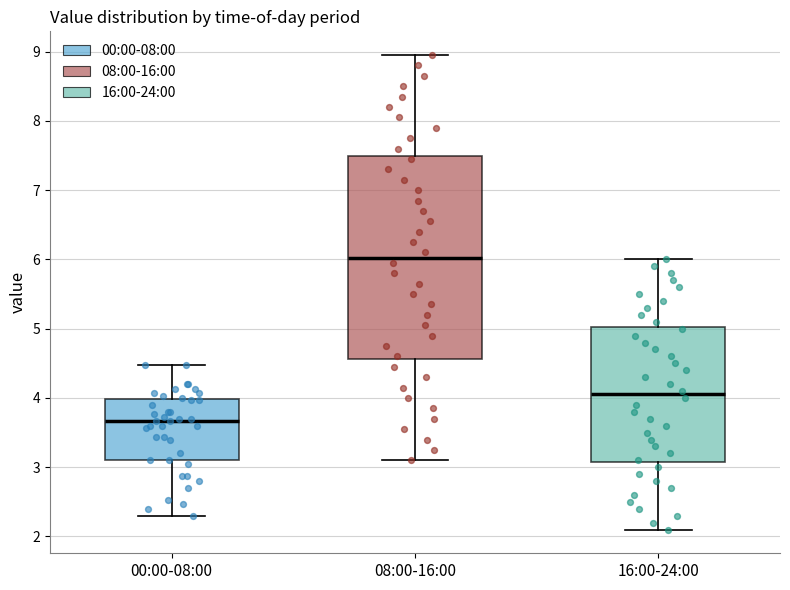

Where is the upper edge of the box for 08:00-16:00 on the y-axis? The values are not printed on the chart, so give them approximately, as read against the axis.

7.5